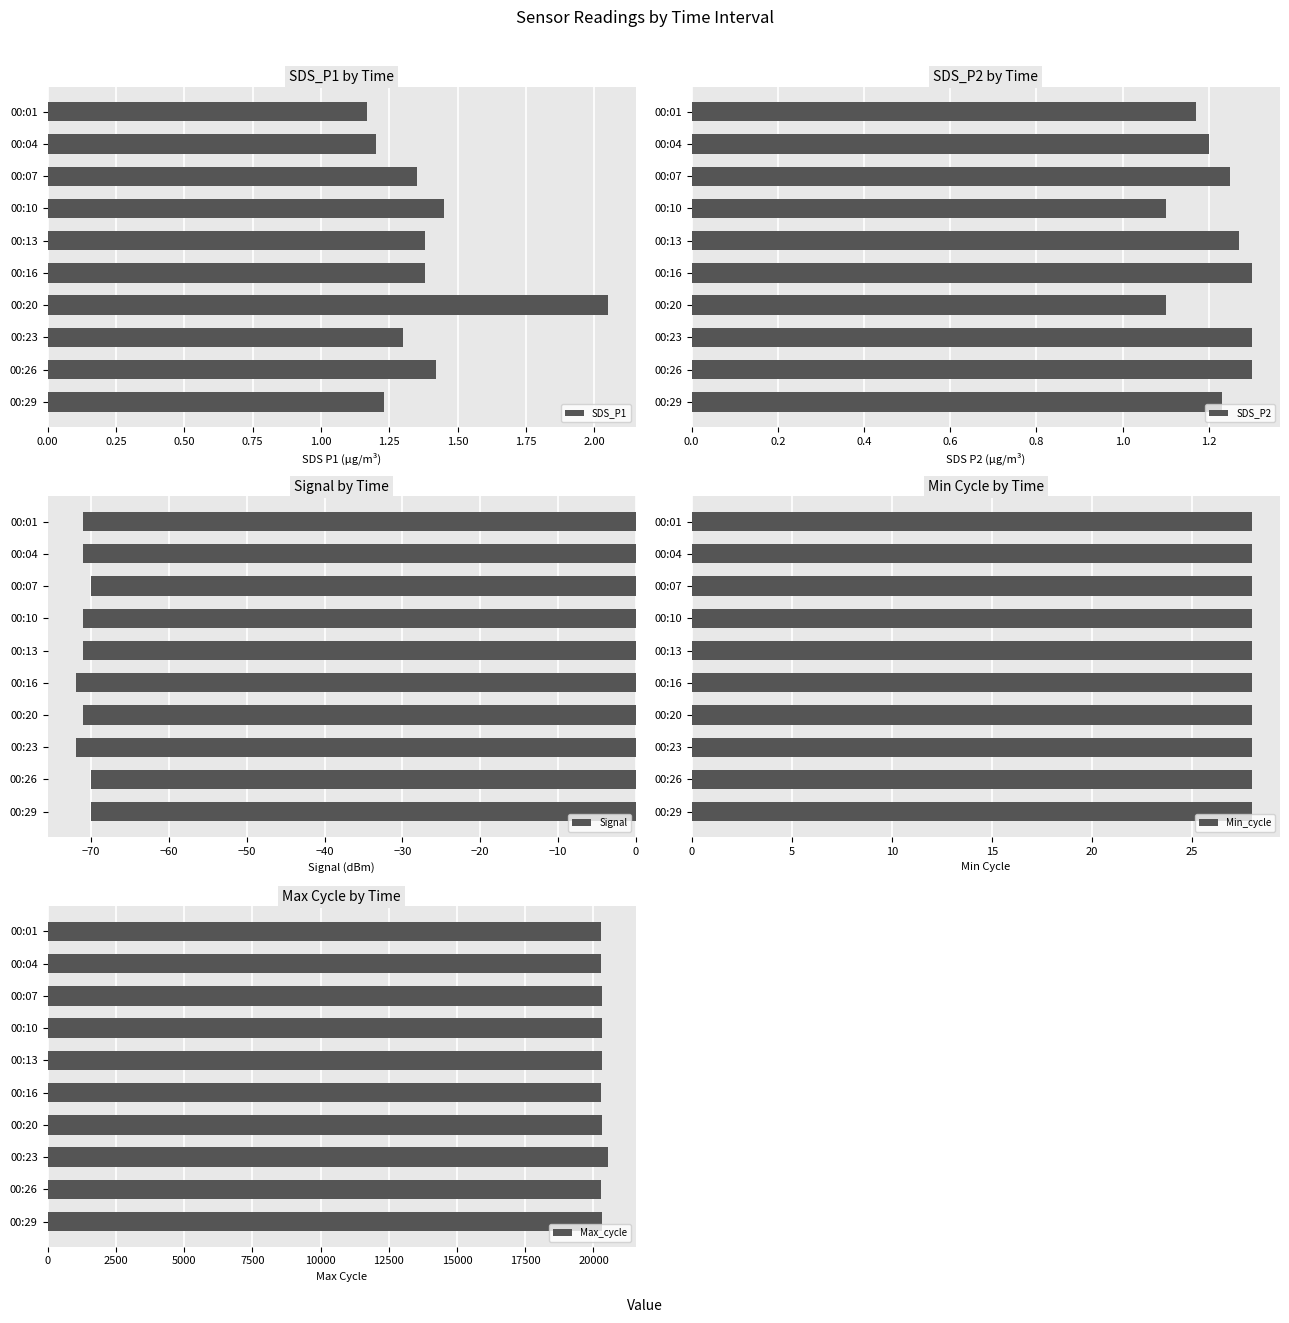

At which label does SDS_P1 reach its peak?

00:20